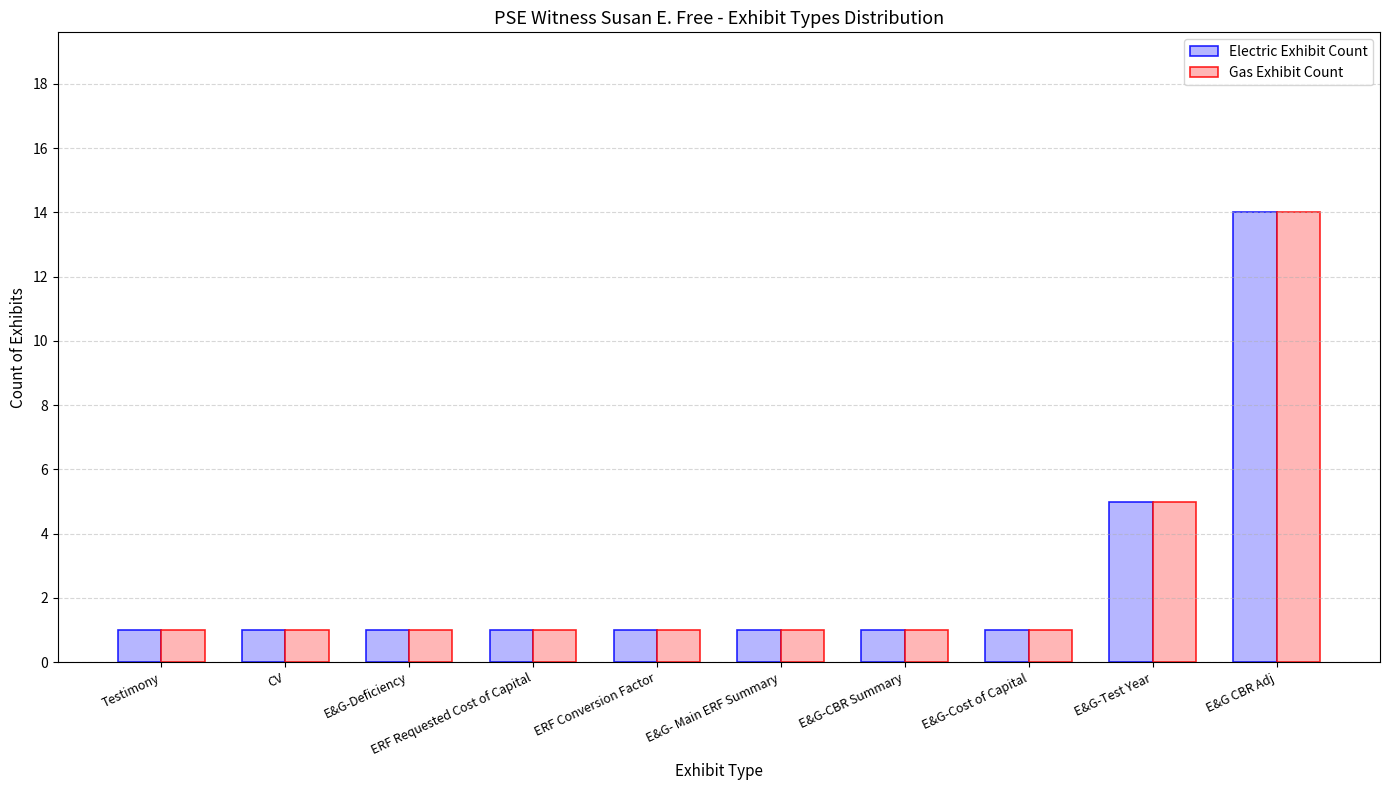

The Electric Exhibit Count series shows 1 at E&G-CBR Summary. True or false?

True